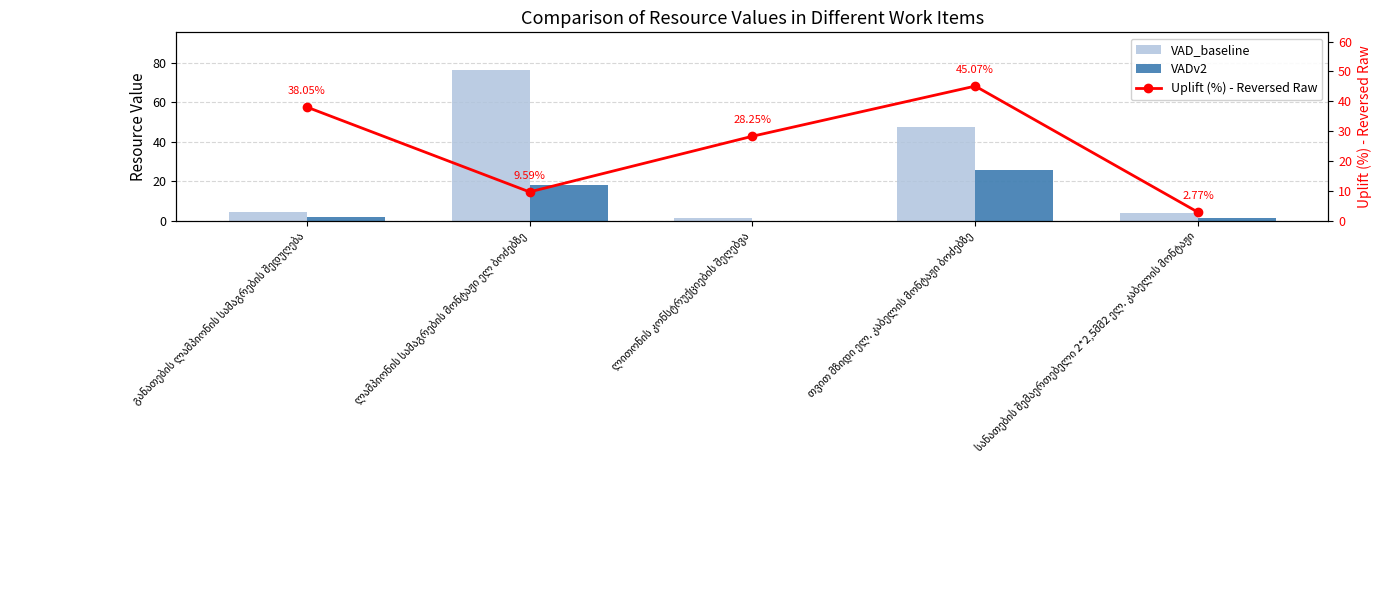

At which category is the sum across all series the highest?

თვით მზიდი ელ. კაბელის მონტაჟი ბოძებზე